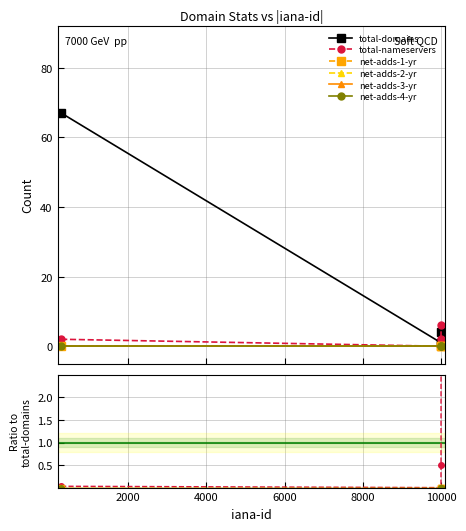

True or false: net-adds-4-yr has more than 0 points higher than both neighbors.

False